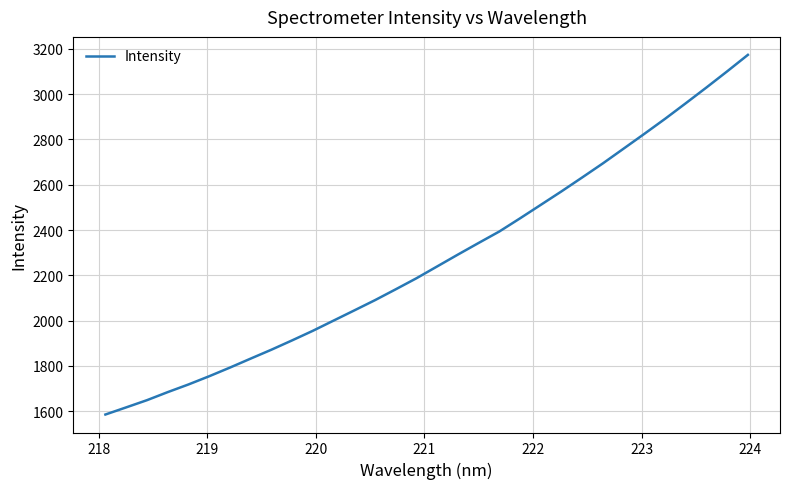

How many values are below 2239?

16